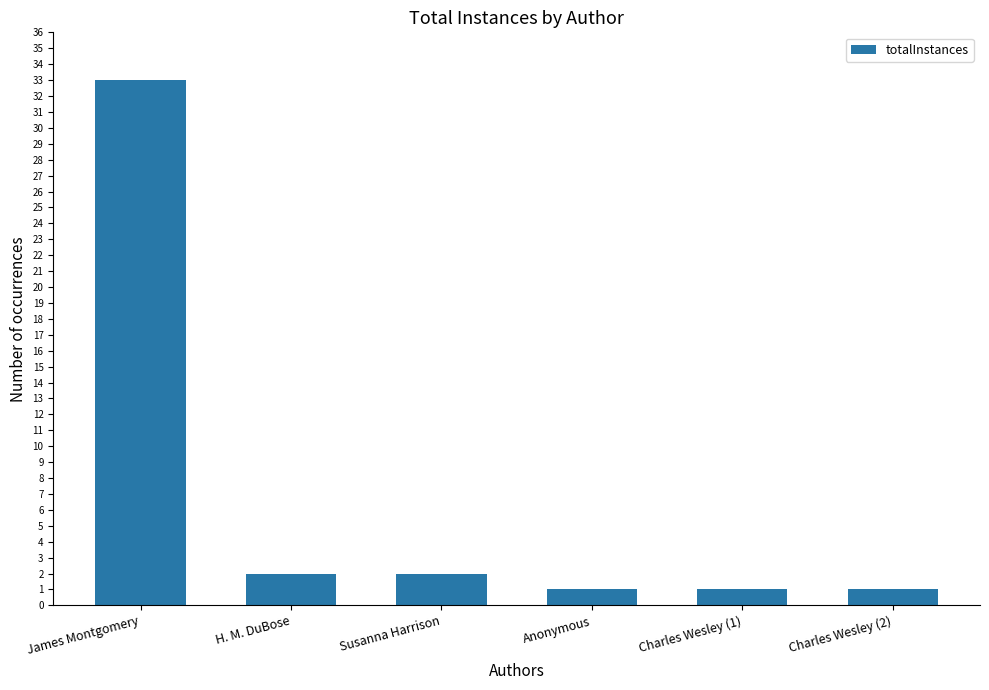

What is the ratio of the value at James Montgomery to the value at H. M. DuBose?

16.5